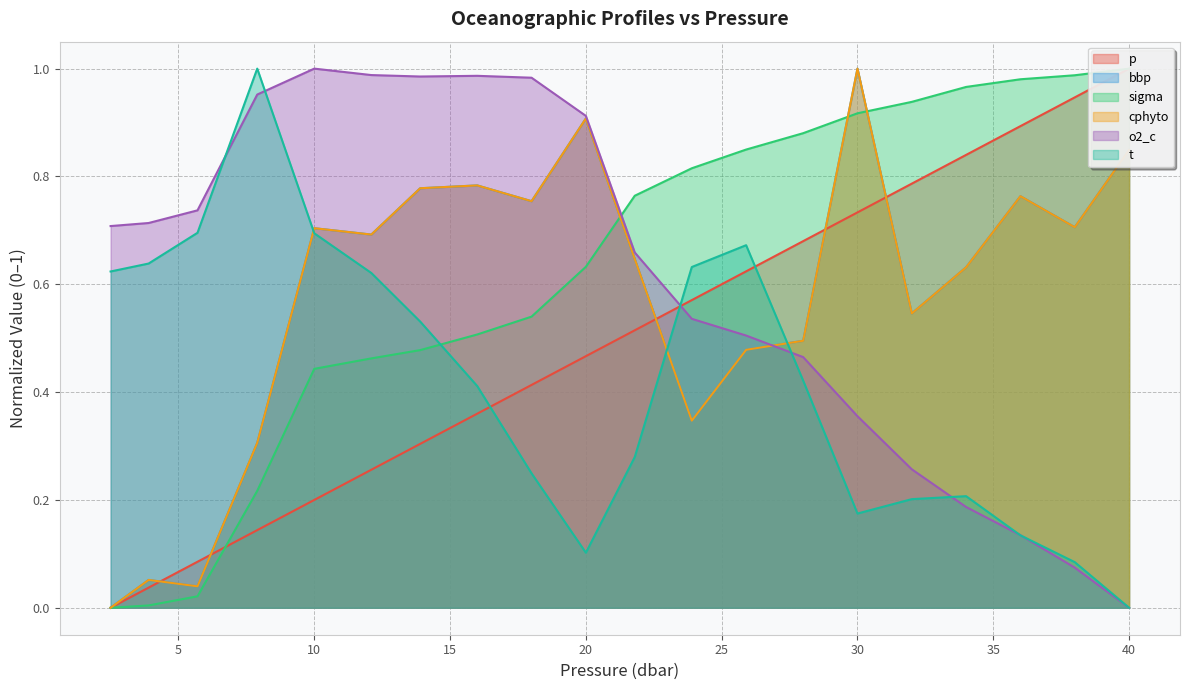

What is the average value of the t series?

0.4